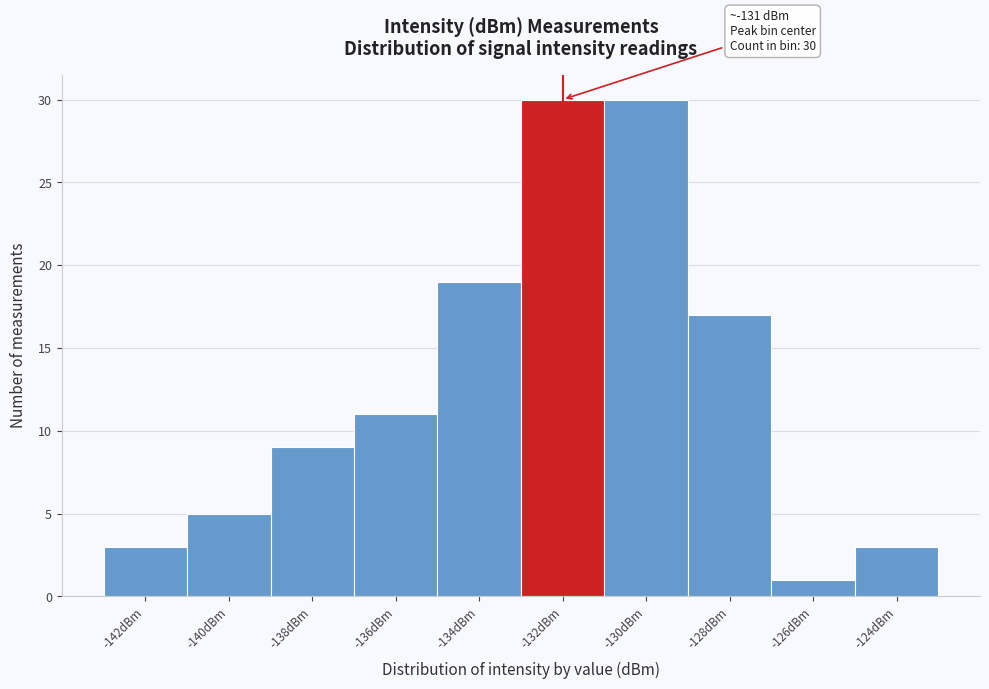

Reading left to right, what are all the values shown in this chart?

-142dBm=3	-140dBm=5	-138dBm=9	-136dBm=11	-134dBm=19	-132dBm=30	-130dBm=30	-128dBm=17	-126dBm=1	-124dBm=3